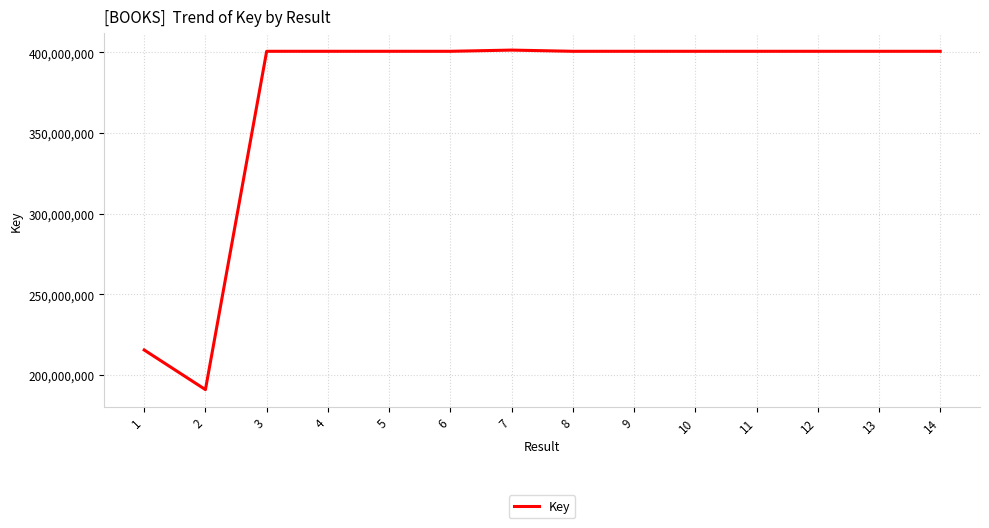

How many lines are shown in the chart?

1